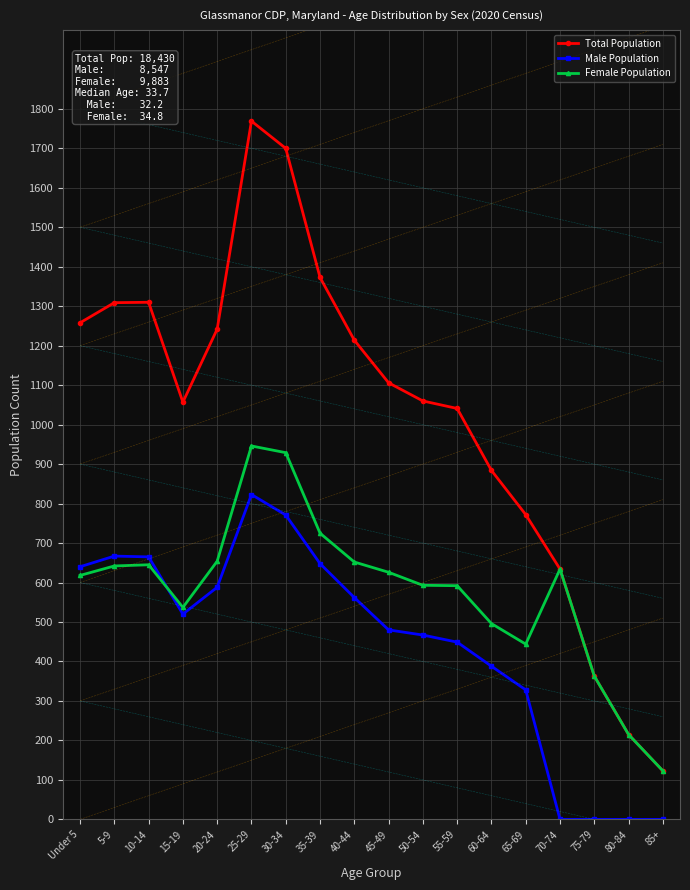

What is the spread (max minus min) of values at 80-84?

215